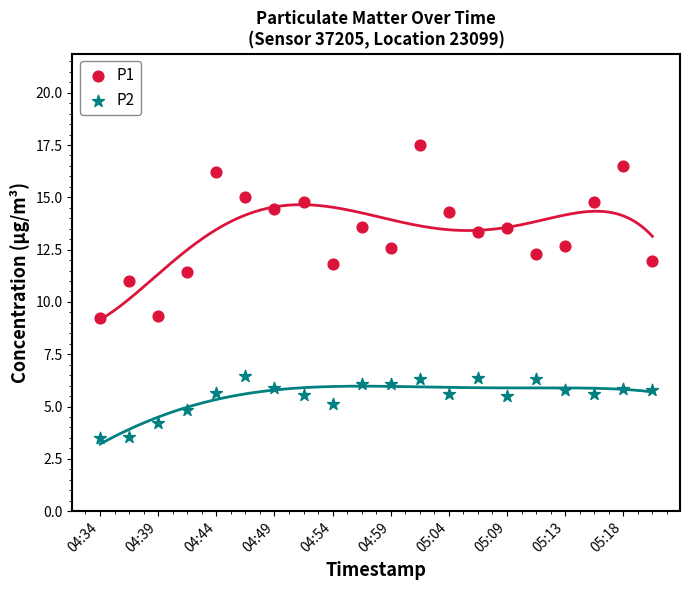

Across all data points, what is the range of Y values (max minus min)?

14.0